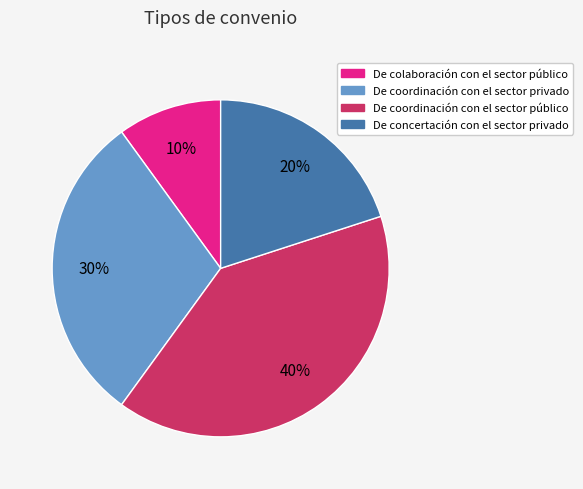

Do De coordinación con el sector privado and De coordinación con el sector público together represent more than half of the pie?

Yes